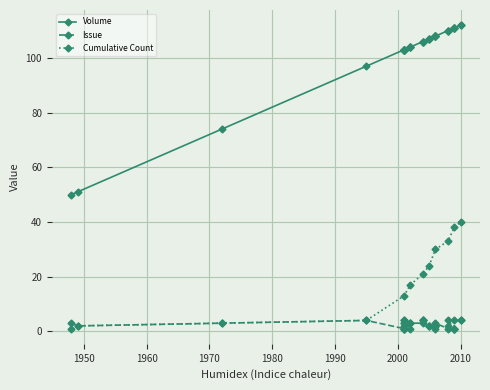

What is the maximum value for Cumulative Count?

40